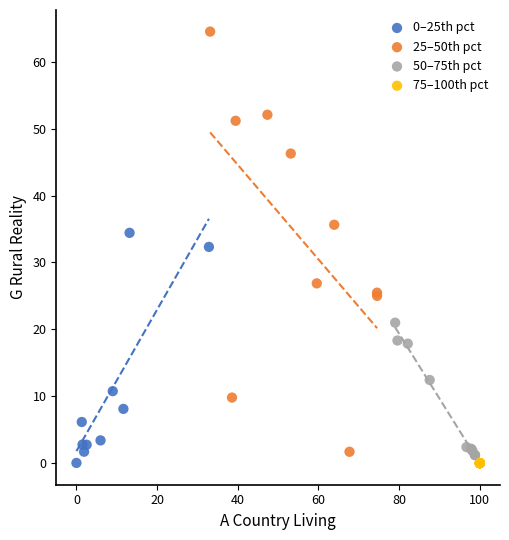

Which series reaches the maximum Y coordinate?

25–50th pct